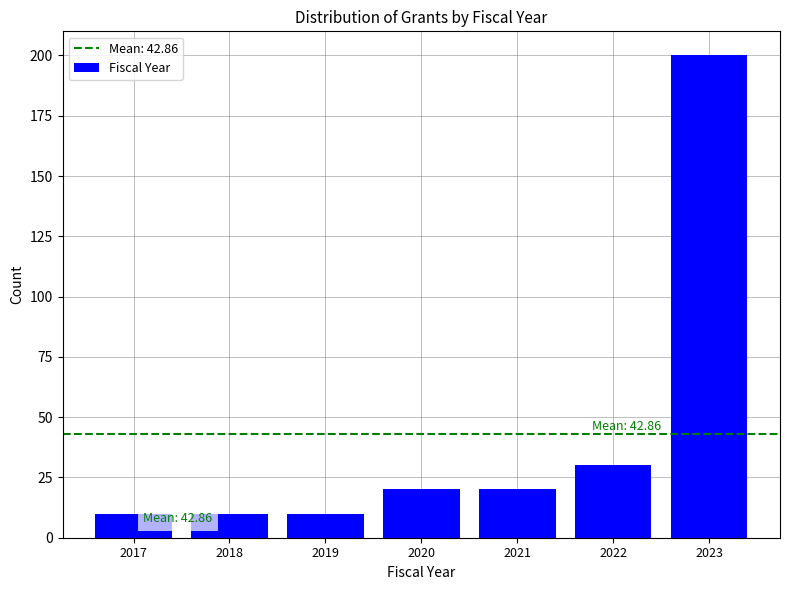

Reading right to left, list all the values displayed in this chart.

200	30	20	20	10	10	10